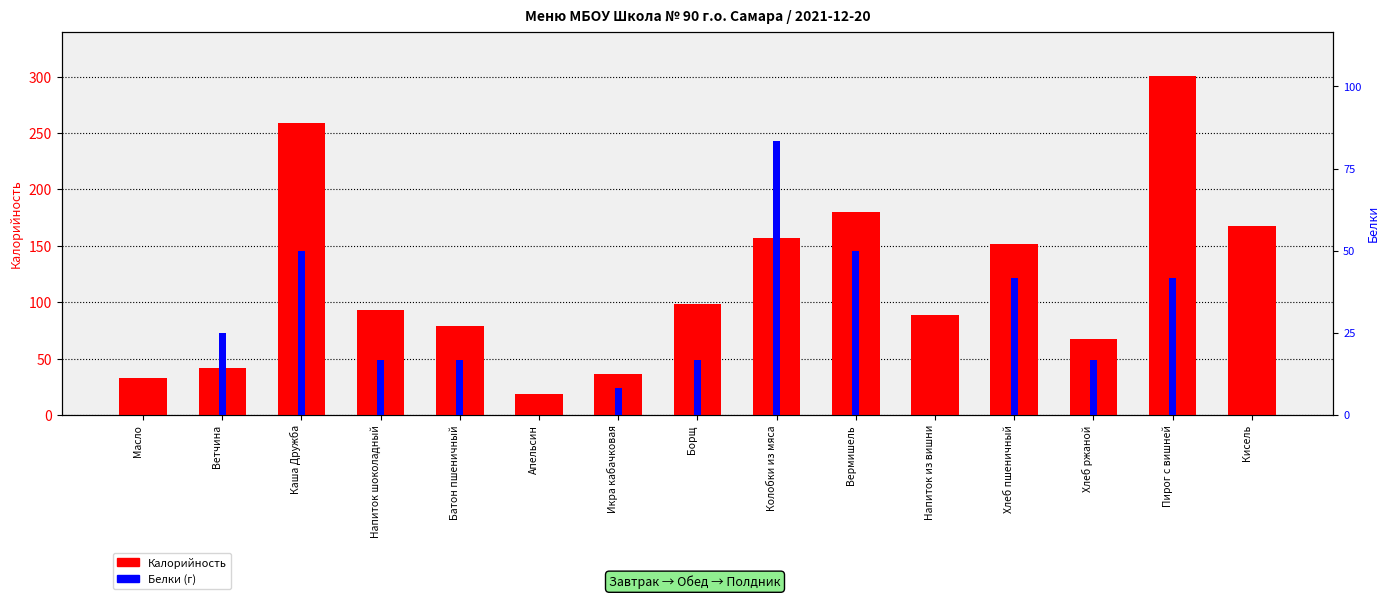

Reading left to right, list all the values displayed in this chart.

Калорийность: Масло=33	Ветчина=42	Каша Дружба=259	Напиток шоколадный=93	Батон пшеничный=79	Апельсин=19	Икра кабачковая=36	Борщ=98	Колобки из мяса=157	Вермишель=180	Напиток из вишни=89	Хлеб пшеничный=152	Хлеб ржаной=67	Пирог с вишней=301	Кисель=168
Белки: Масло=0	Ветчина=3	Каша Дружба=6	Напиток шоколадный=2	Батон пшеничный=2	Апельсин=0	Икра кабачковая=1	Борщ=2	Колобки из мяса=10	Вермишель=6	Напиток из вишни=0	Хлеб пшеничный=5	Хлеб ржаной=2	Пирог с вишней=5	Кисель=0